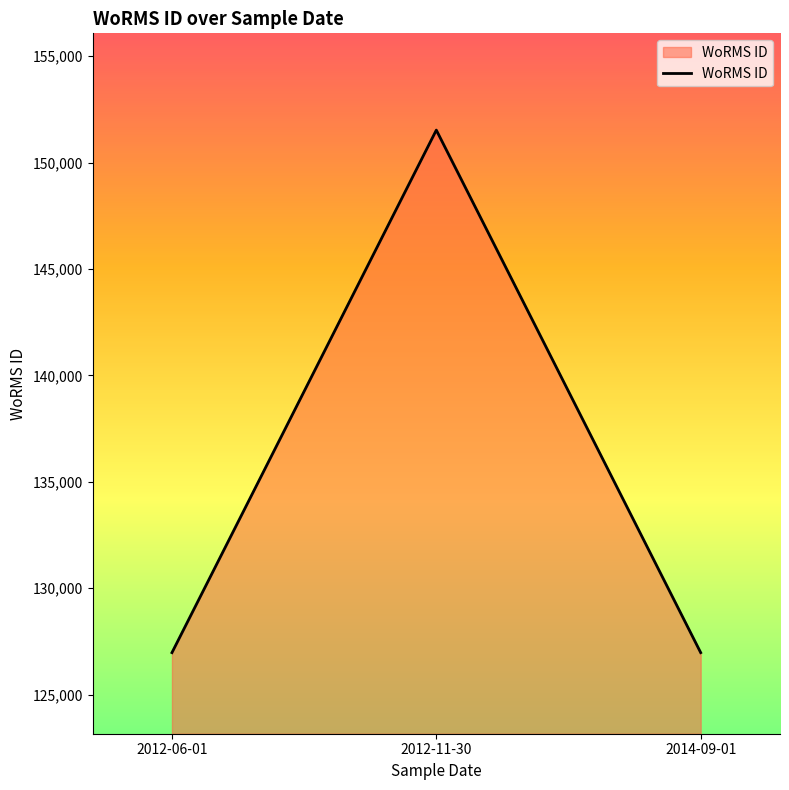

What is the ratio of the value at 2012-06-01 to the value at 2012-11-30?

0.8